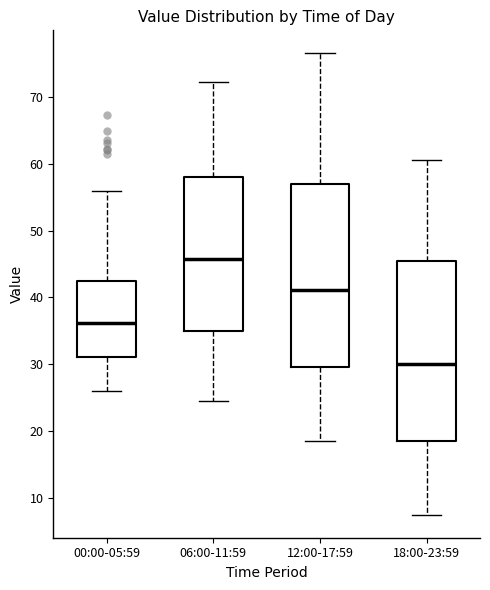

Which box's median line is the lowest?

18:00-23:59